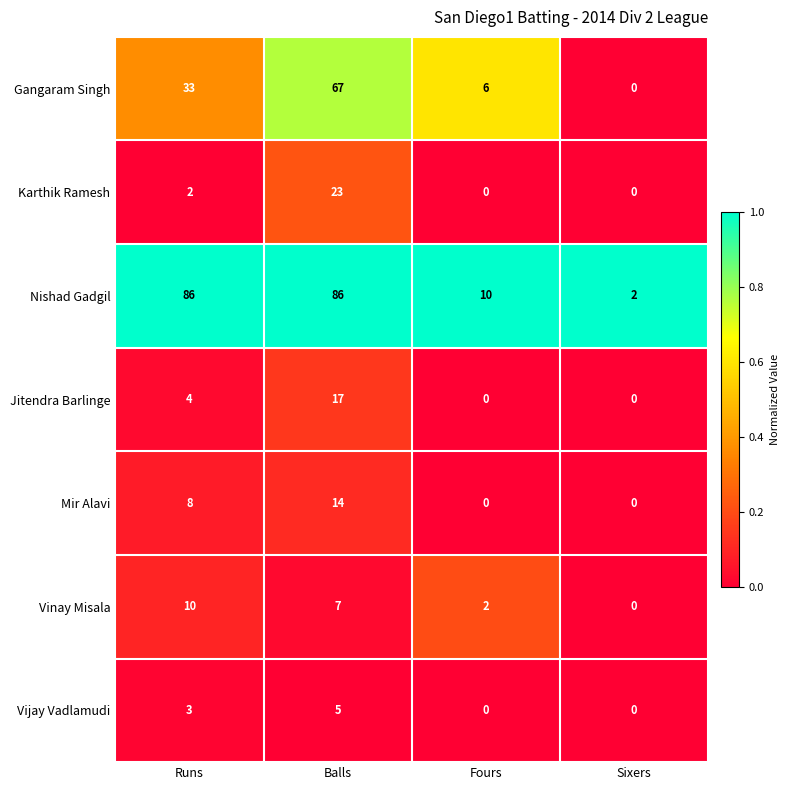

Which series has the widest spread of values?

Nishad Gadgil